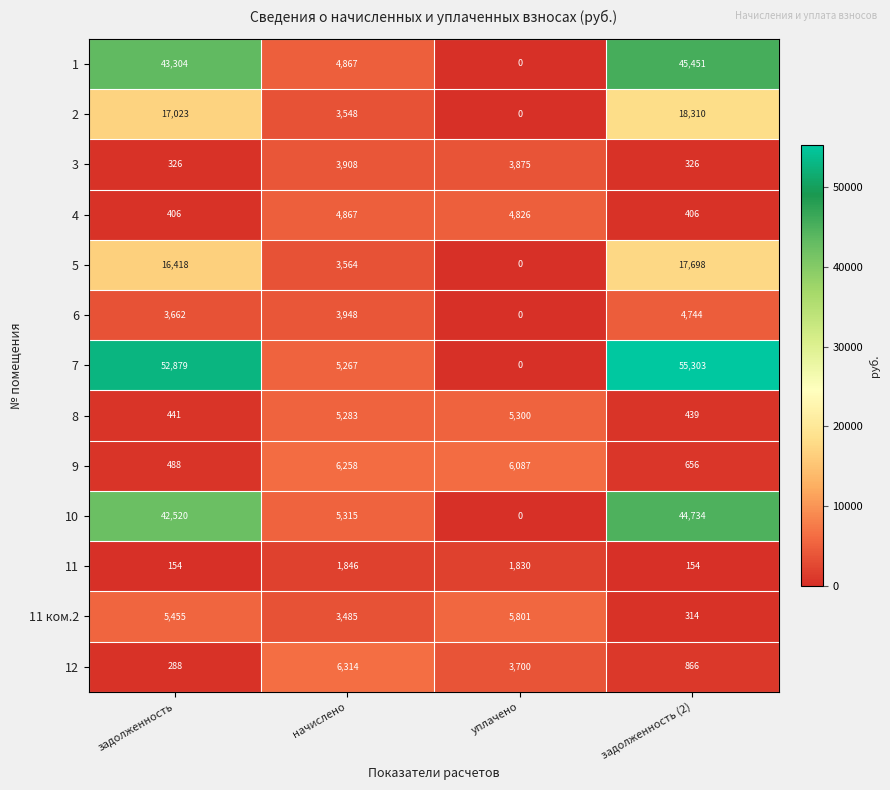

At which category does the chart reach its peak across all series?

задолженность (2)